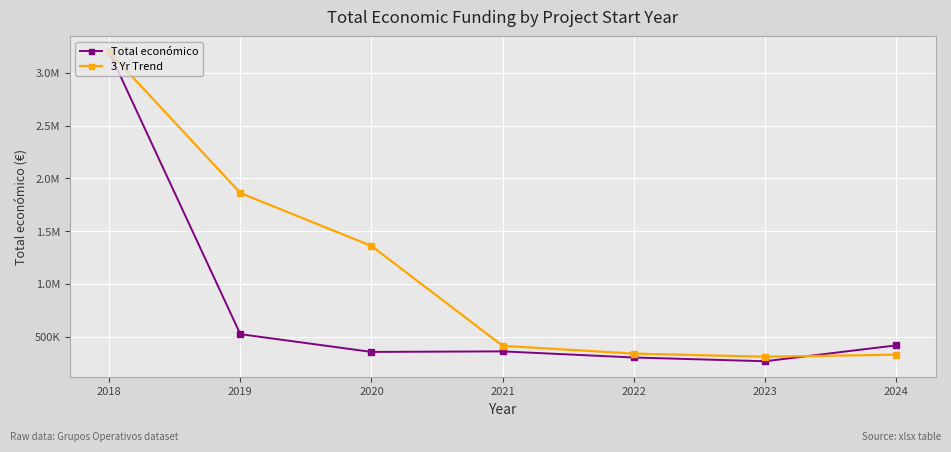

How many times do Total económico and 3 Yr Trend cross each other?

1